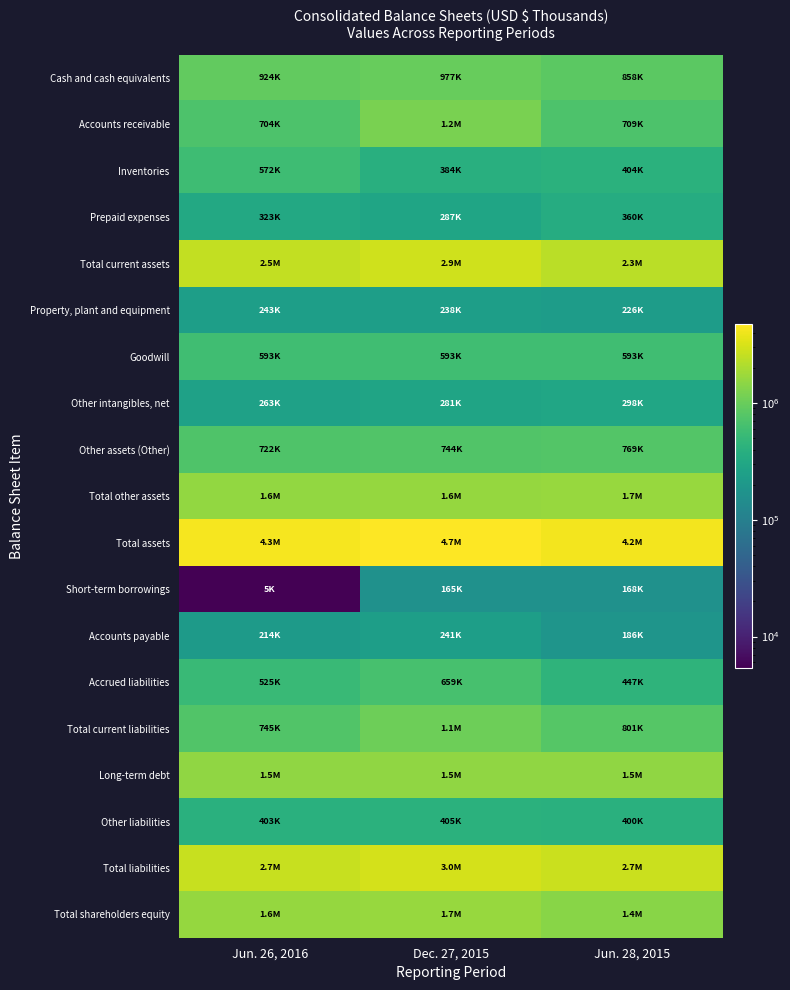

Reading left to right, extract all data points from this chart.

Cash and cash equivalents: Jun. 26, 2016=924098	Dec. 27, 2015=976750	Jun. 28, 2015=858458
Accounts receivable: Jun. 26, 2016=703821	Dec. 27, 2015=1217850	Jun. 28, 2015=709437
Inventories: Jun. 26, 2016=572391	Dec. 27, 2015=384492	Jun. 28, 2015=403789
Prepaid expenses: Jun. 26, 2016=323046	Dec. 27, 2015=286506	Jun. 28, 2015=360101
Total current assets: Jun. 26, 2016=2523356	Dec. 27, 2015=2865598	Jun. 28, 2015=2331785
Property, plant and equipment: Jun. 26, 2016=242607	Dec. 27, 2015=237527	Jun. 28, 2015=225911
Goodwill: Jun. 26, 2016=592806	Dec. 27, 2015=592695	Jun. 28, 2015=592802
Other intangibles, net: Jun. 26, 2016=263425	Dec. 27, 2015=280807	Jun. 28, 2015=298231
Other assets (Other): Jun. 26, 2016=722191	Dec. 27, 2015=744090	Jun. 28, 2015=768960
Total other assets: Jun. 26, 2016=1578422	Dec. 27, 2015=1617592	Jun. 28, 2015=1659993
Total assets: Jun. 26, 2016=4344385	Dec. 27, 2015=4720717	Jun. 28, 2015=4217689
Short-term borrowings: Jun. 26, 2016=5400	Dec. 27, 2015=164563	Jun. 28, 2015=167877
Accounts payable: Jun. 26, 2016=214243	Dec. 27, 2015=241210	Jun. 28, 2015=185631
Accrued liabilities: Jun. 26, 2016=525377	Dec. 27, 2015=658874	Jun. 28, 2015=447380
Total current liabilities: Jun. 26, 2016=745020	Dec. 27, 2015=1064647	Jun. 28, 2015=800888
Long-term debt: Jun. 26, 2016=1547753	Dec. 27, 2015=1547115	Jun. 28, 2015=1546477
Other liabilities: Jun. 26, 2016=402614	Dec. 27, 2015=404883	Jun. 28, 2015=400432
Total liabilities: Jun. 26, 2016=2695387	Dec. 27, 2015=3016645	Jun. 28, 2015=2747797
Total shareholders equity: Jun. 26, 2016=1612533	Dec. 27, 2015=1663902	Jun. 28, 2015=1428505